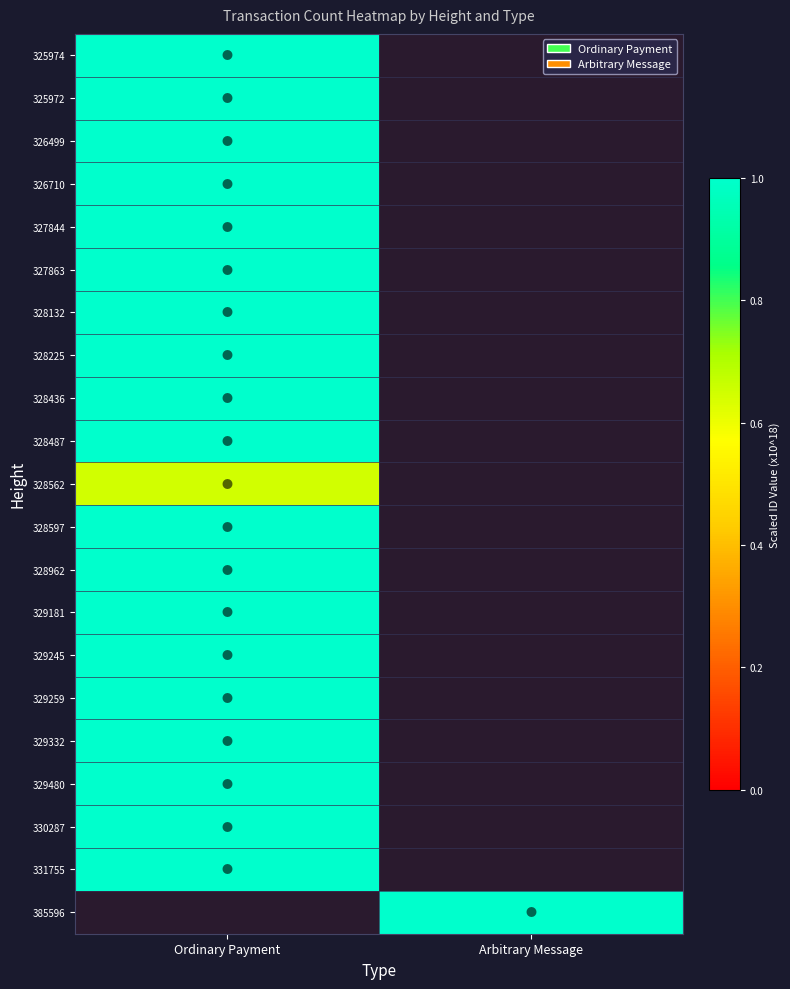

How many data points does each series have?

2